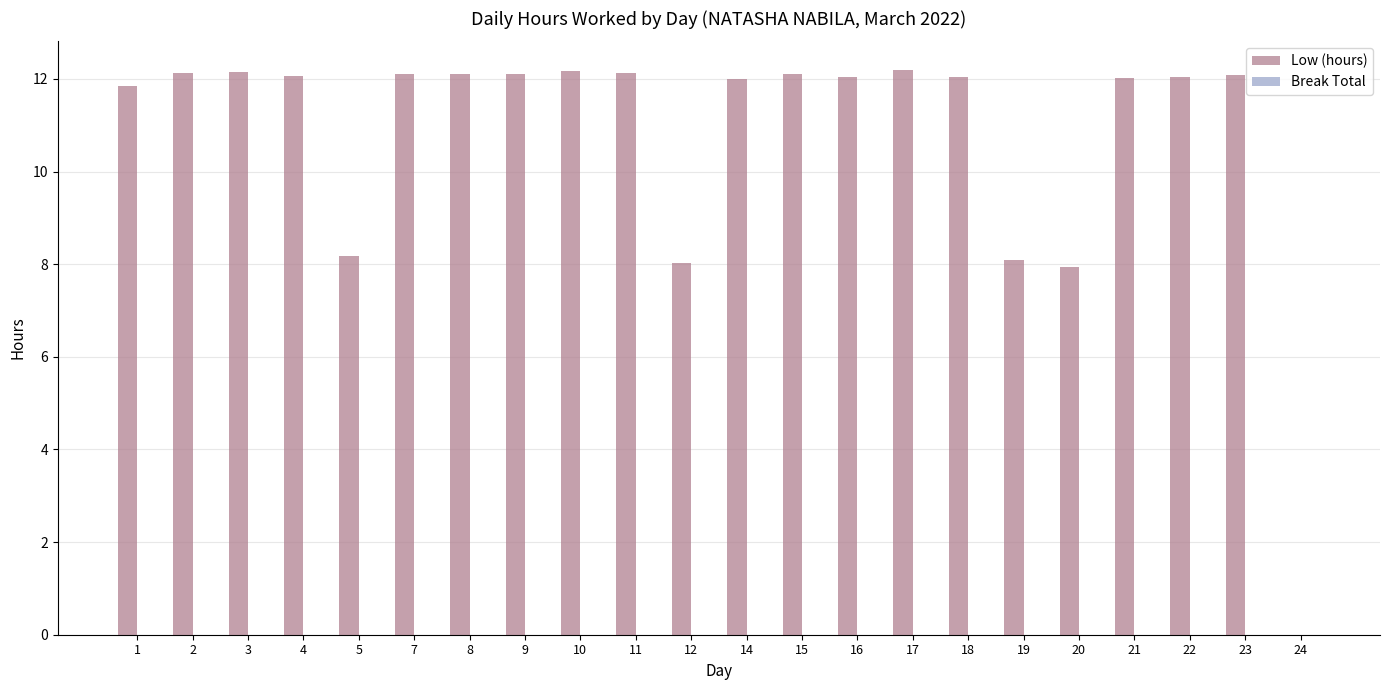

Between 23 and 20, which is larger?

23